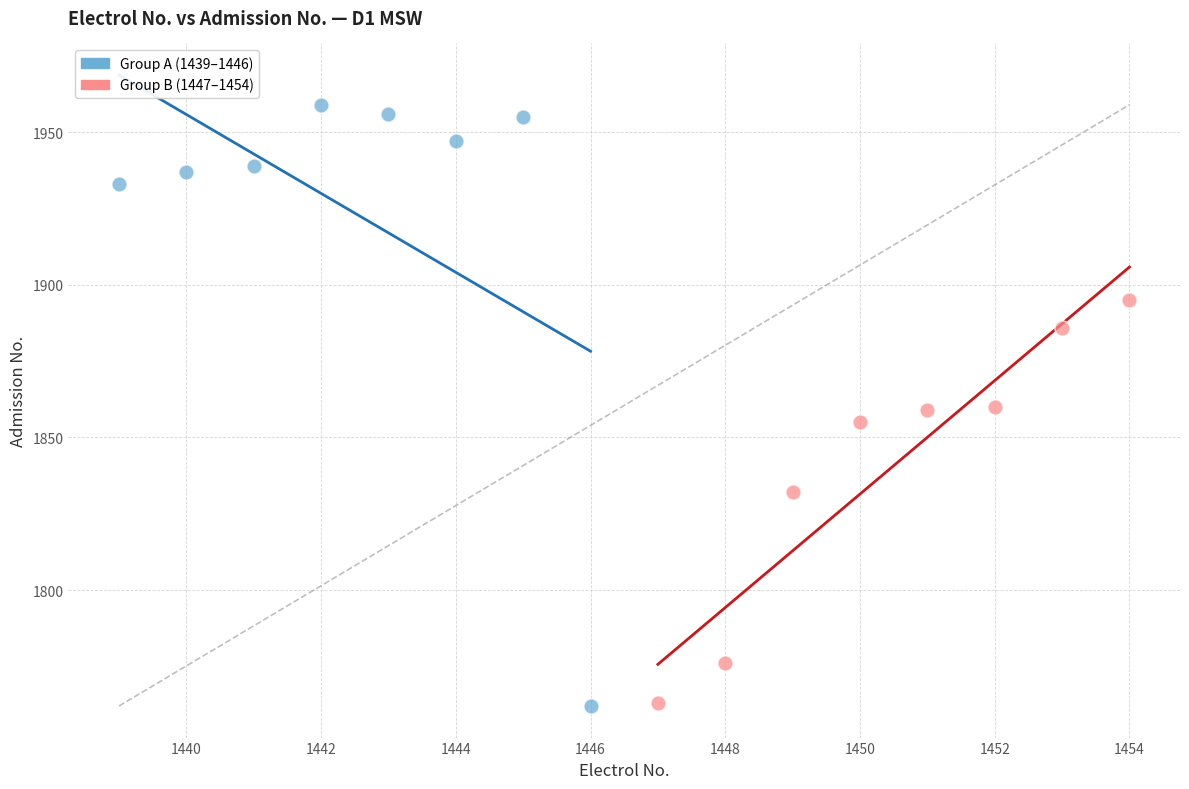

Which series has the largest Y range (max minus min)?

Group A (1439–1446)